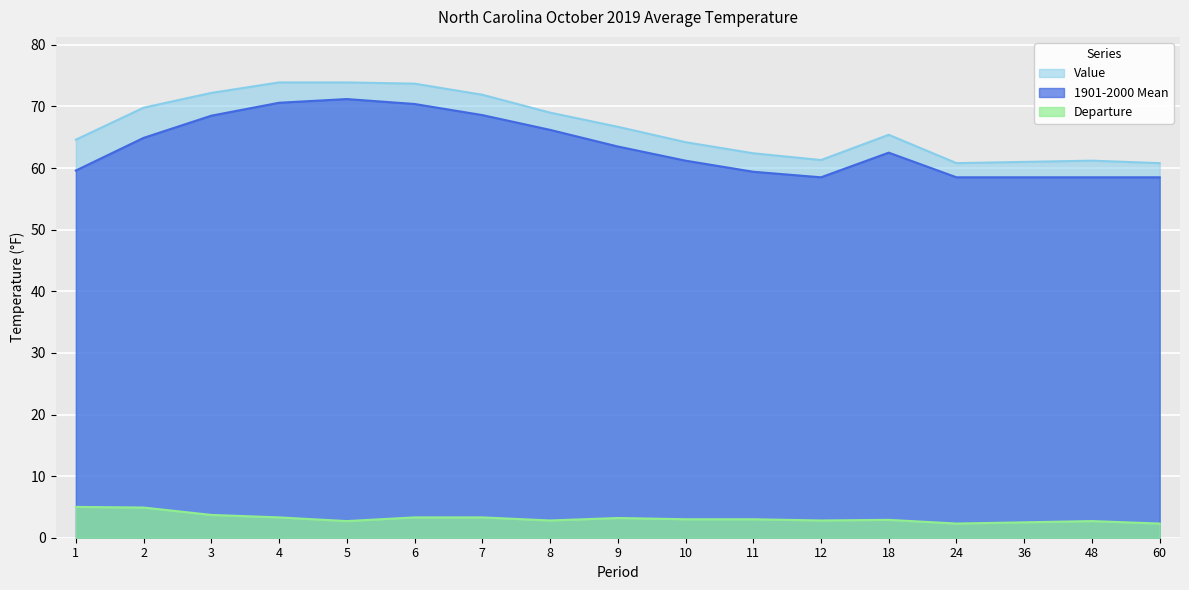

Reading right to left, transcribe all the data shown in this chart.

Value: 60.8	61.2	61.0	60.8	65.4	61.3	62.4	64.2	66.7	69.0	71.9	73.7	73.9	73.9	72.2	69.8	64.6
1901-2000 Mean: 58.5	58.5	58.5	58.5	62.5	58.5	59.4	61.2	63.5	66.2	68.6	70.4	71.2	70.6	68.5	64.9	59.6
Departure: 2.3	2.7	2.5	2.3	2.9	2.8	3.0	3.0	3.2	2.8	3.3	3.3	2.7	3.3	3.7	4.9	5.0